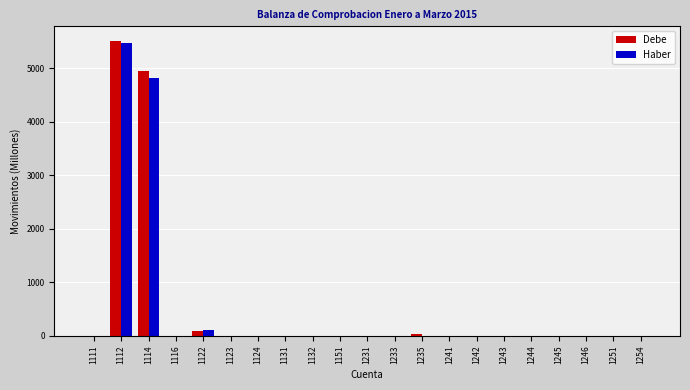

At which label is Debe closest to 2755?

1114